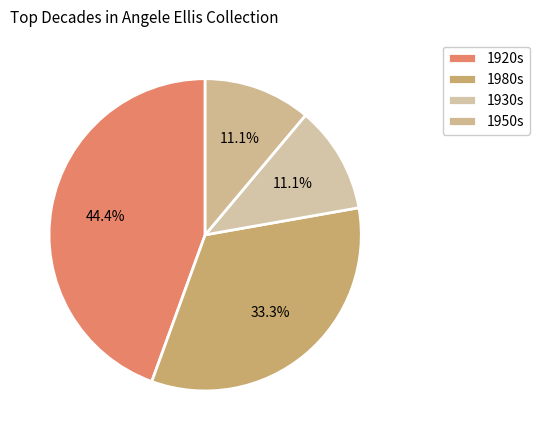

How many segments does this pie chart have?

4